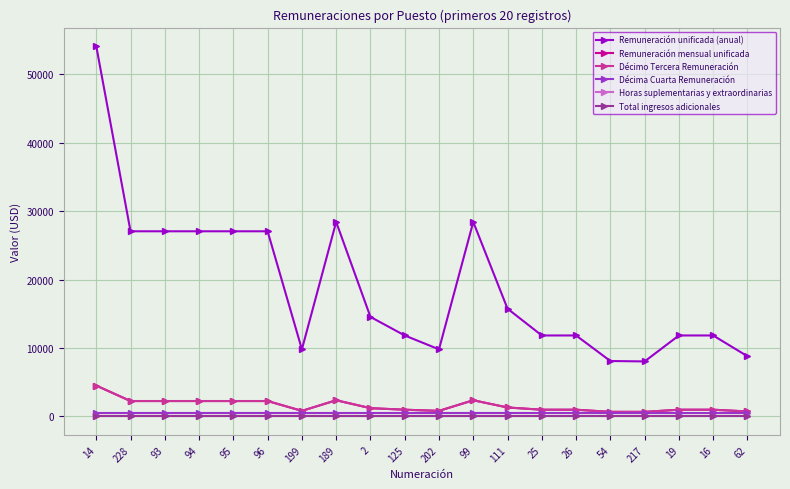

Which series has the largest range (max minus min)?

Remuneración unificada (anual)